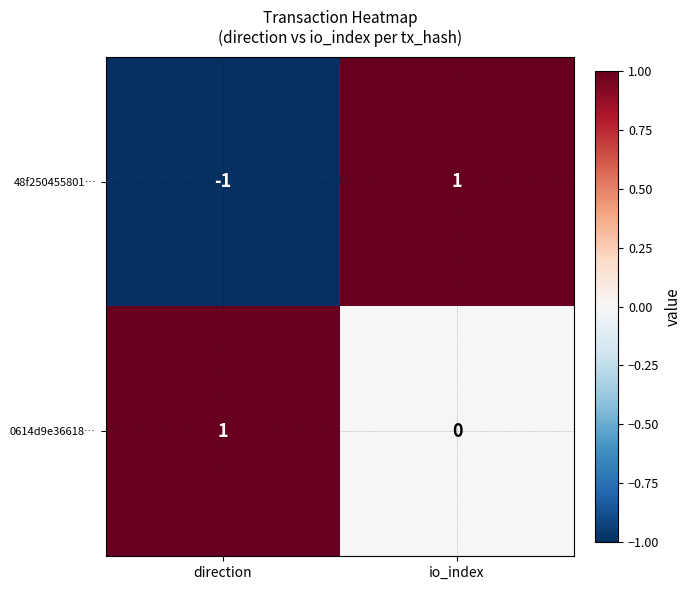

Rank the series by their average value, from lowest to highest.

48f250455801…, 0614d9e36618…